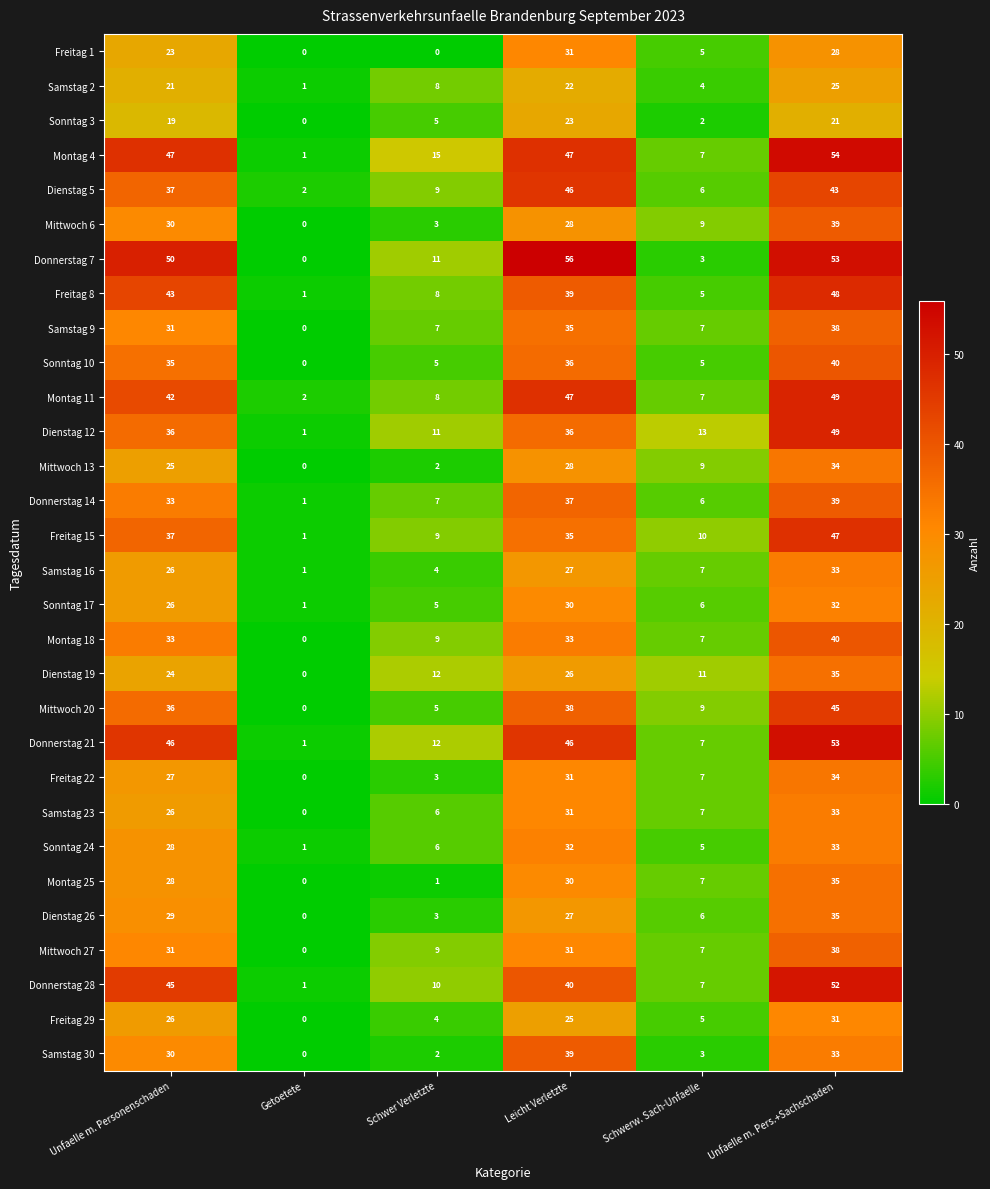

The Samstag 16 series shows 26 at Unfaelle m. Personenschaden. True or false?

True